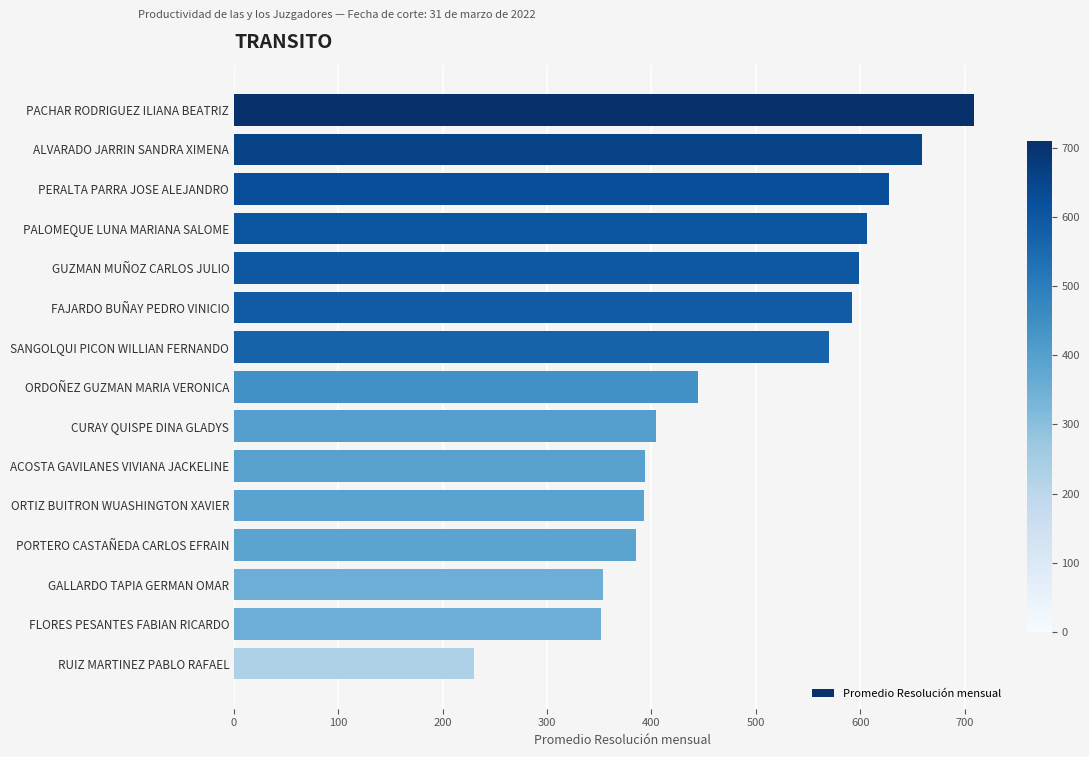

The value at RUIZ MARTINEZ PABLO RAFAEL is 230. True or false?

True